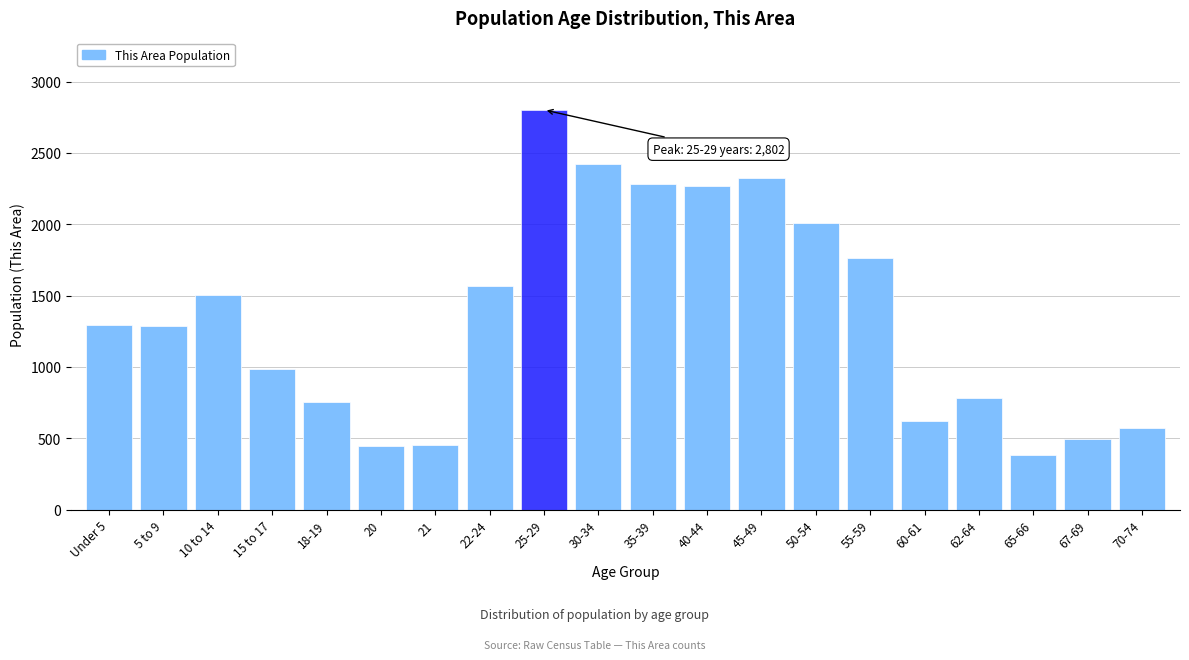

What is the approximate value at 60-61, to the nearest 10?

620